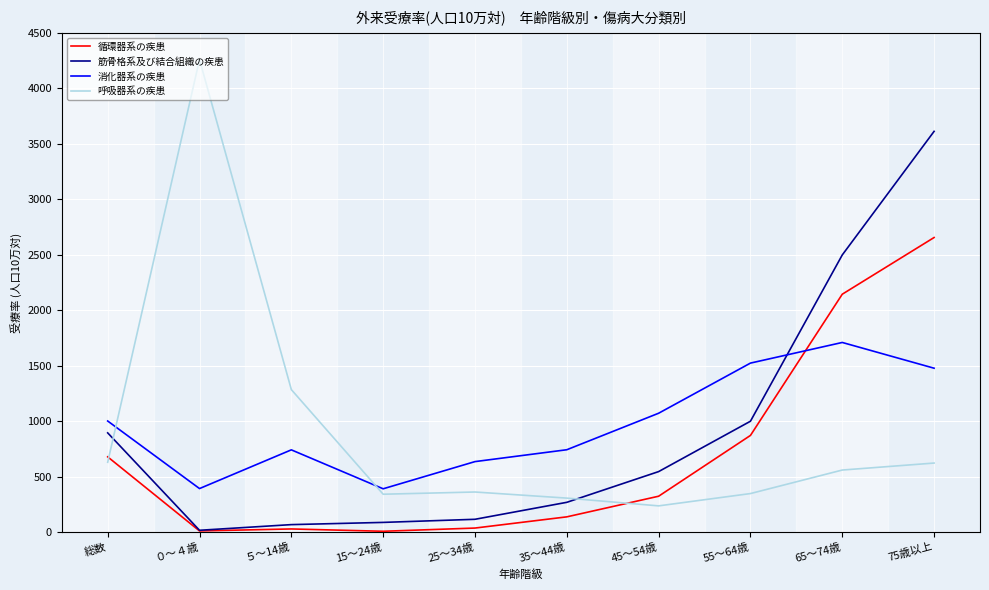

Rank the series at 75歳以上 from highest to lowest value.

筋骨格系及び結合組織の疾患, 循環器系の疾患, 消化器系の疾患, 呼吸器系の疾患